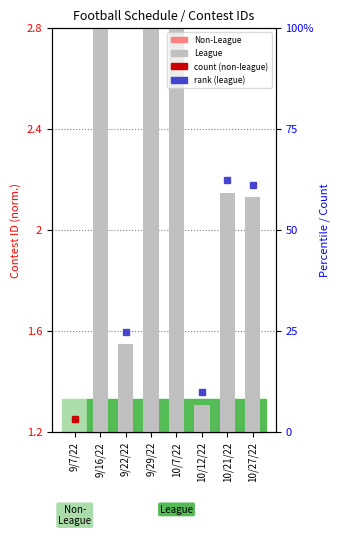

What position from the left is 9/7/22?

1